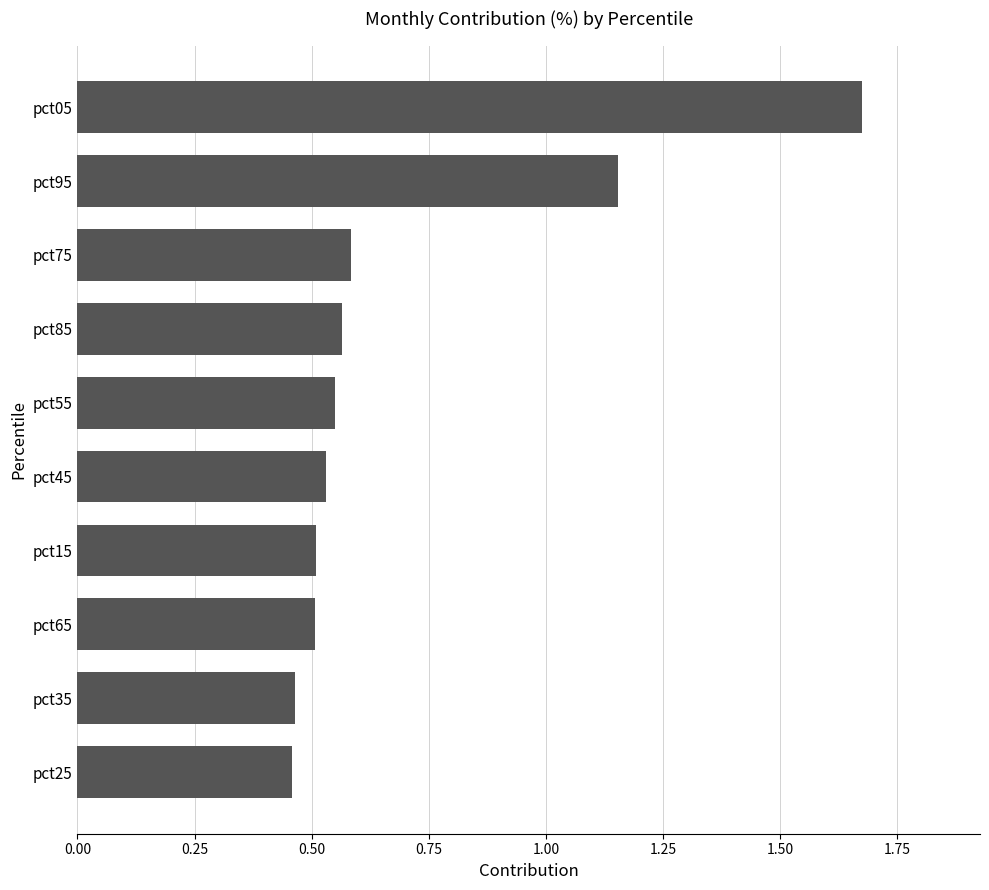

Where is the data nearest to the value 1?

pct95